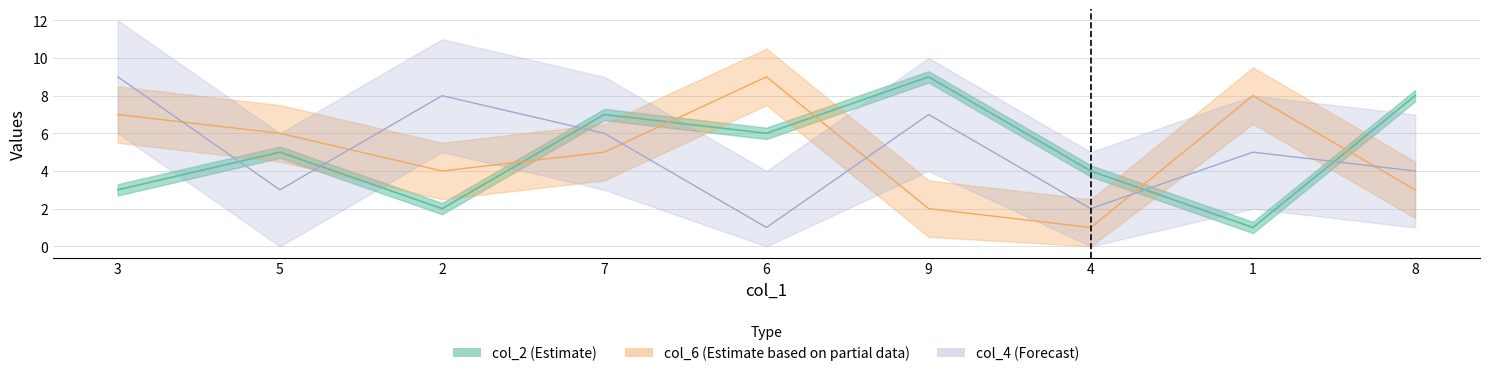

List the series in order of their peak value, lowest first.

col_4, col_6, col_2